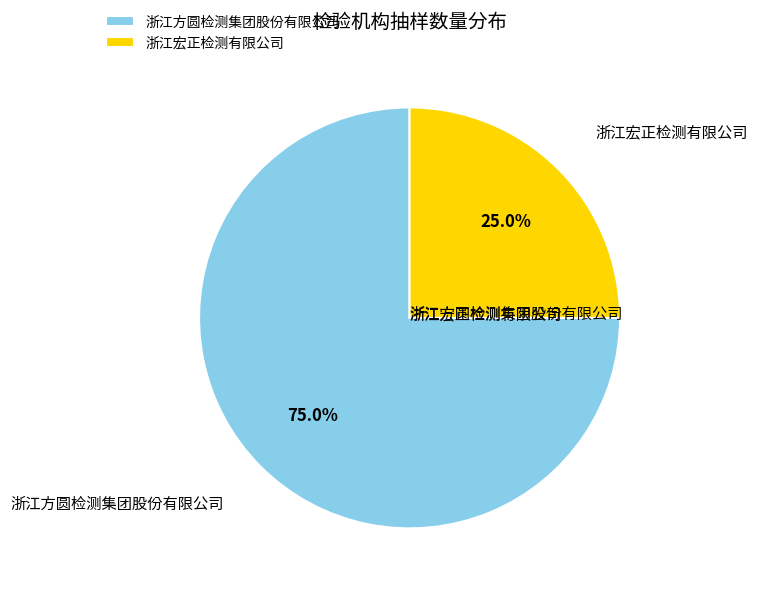

To the nearest percent, what percentage of the pie is 浙江方圆检测集团股份有限公司?

75%